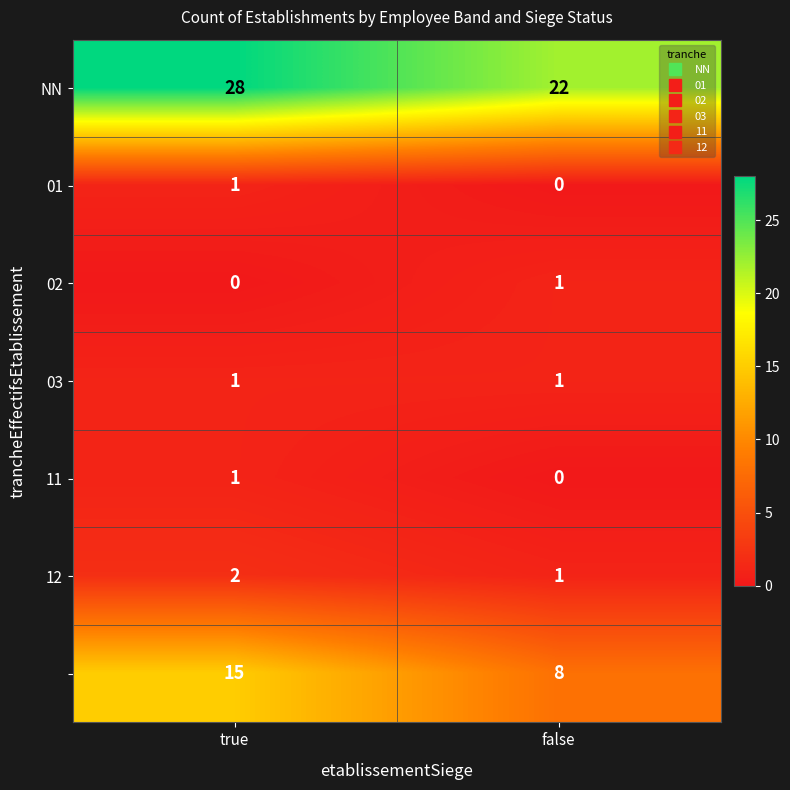

What is the greatest value displayed?

28